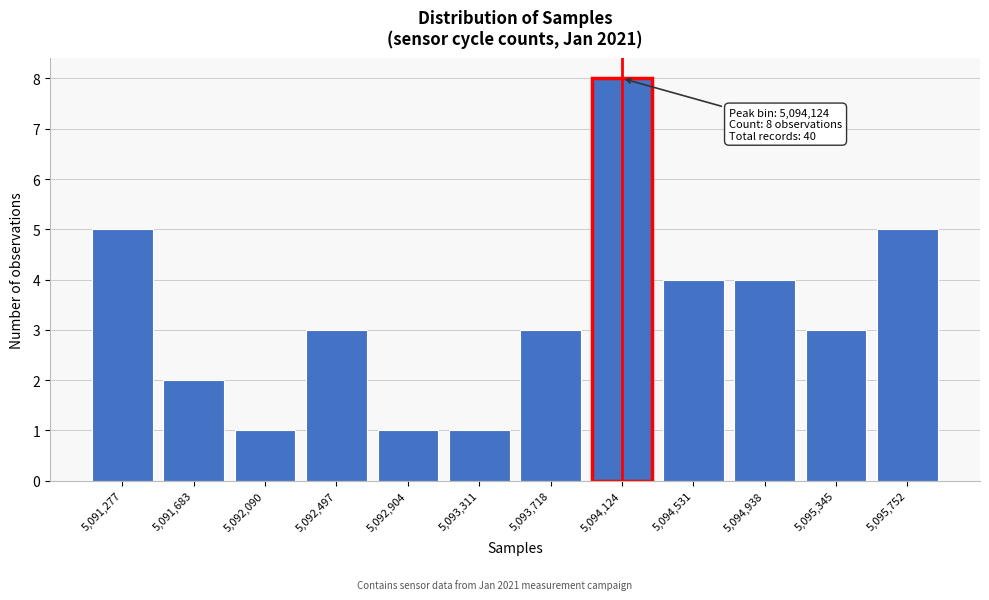

Reading left to right, extract all data points from this chart.

5,091,277=5	5,091,683=2	5,092,090=1	5,092,497=3	5,092,904=1	5,093,311=1	5,093,718=3	5,094,124=8	5,094,531=4	5,094,938=4	5,095,345=3	5,095,752=5